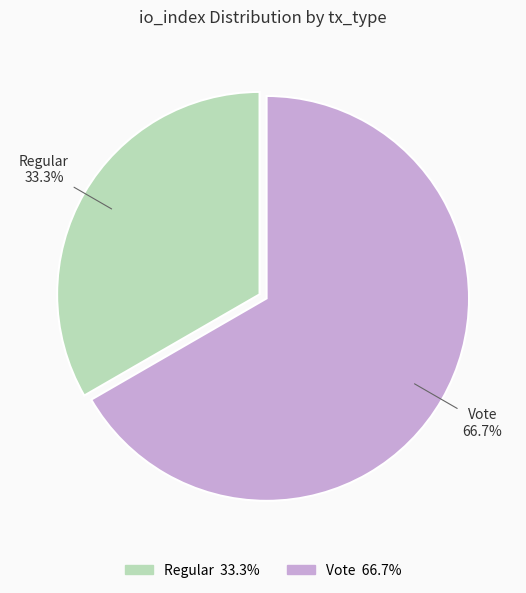

Which has a higher value, Regular or Vote?

Vote